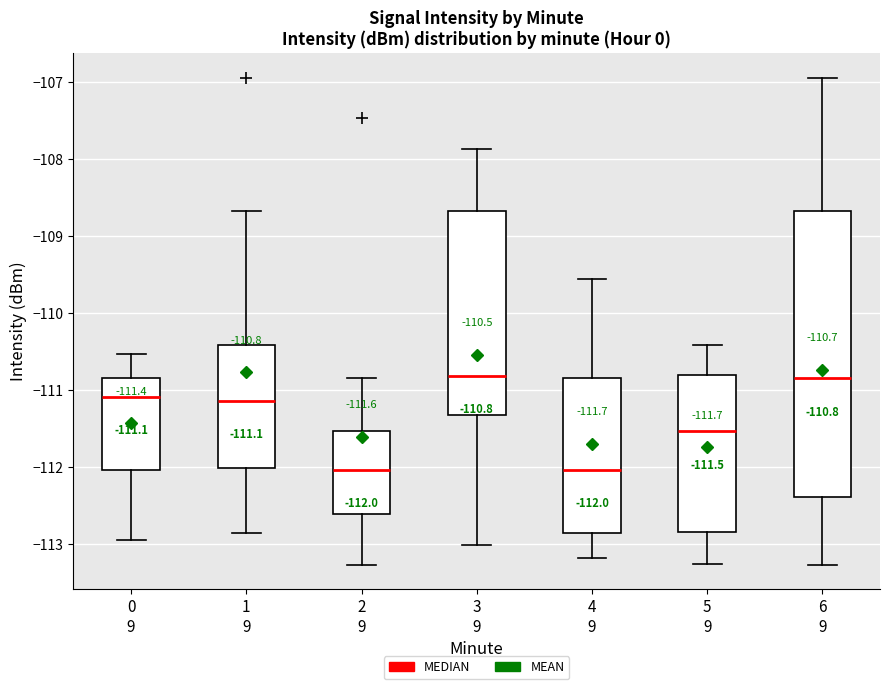

Comparing the boxes themselves (not the whiskers), which one is the tallest?

6 9